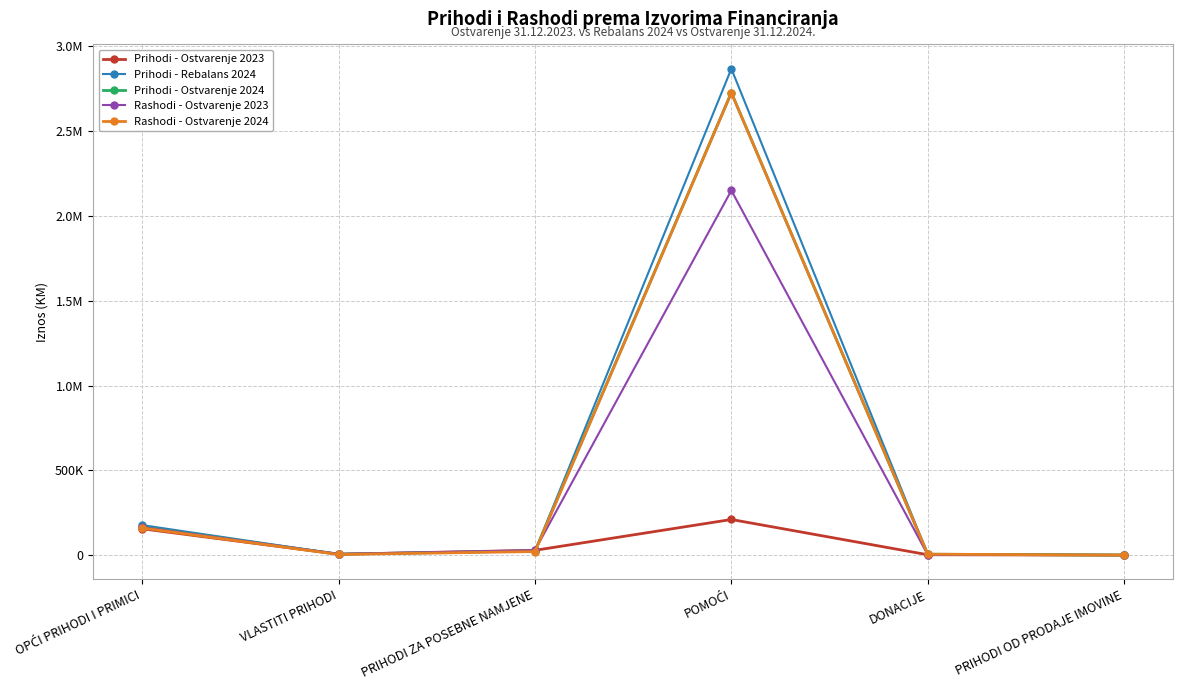

Which series changed the most between OPĆI PRIHODI I PRIMICI and POMOĆI?

Prihodi - Rebalans 2024